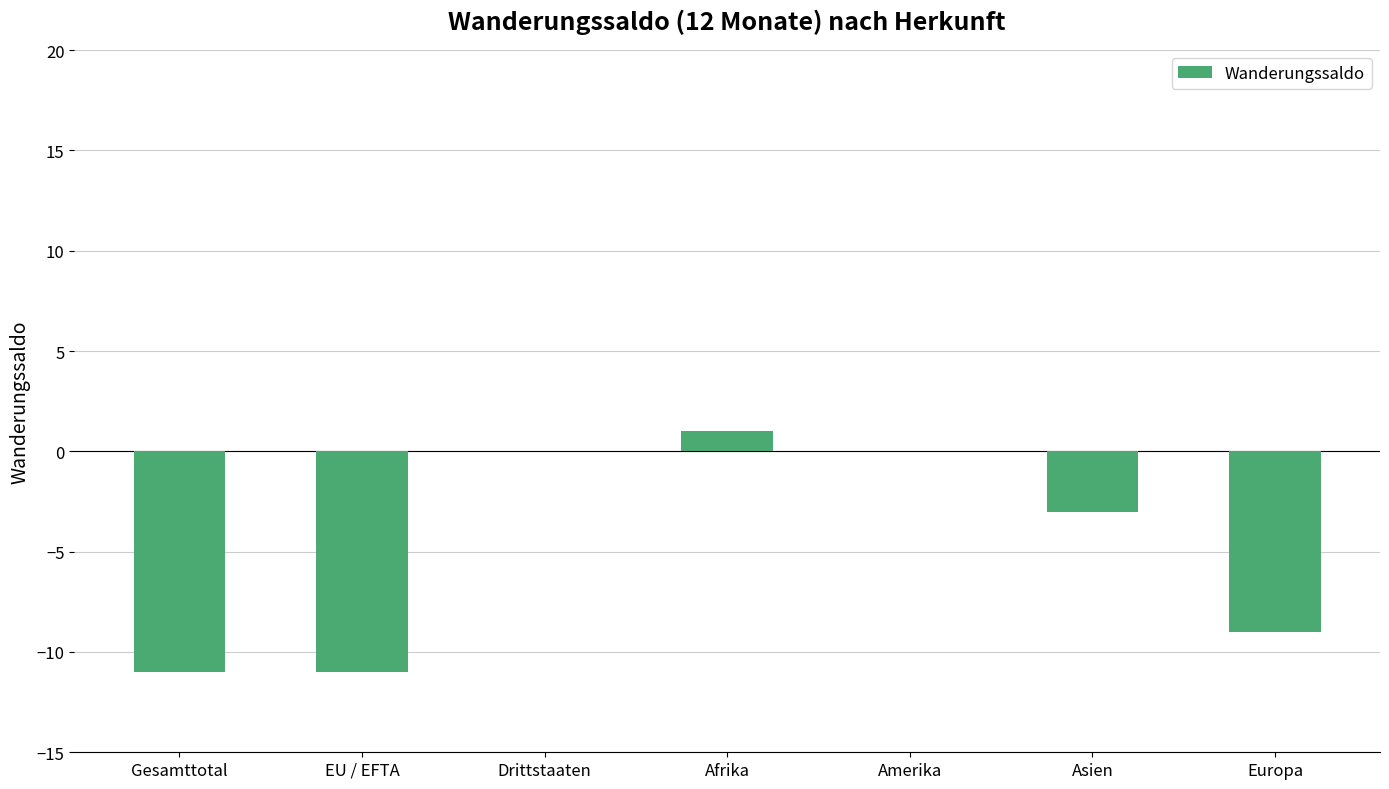

What is the sum of the values at Amerika and EU / EFTA?

-11